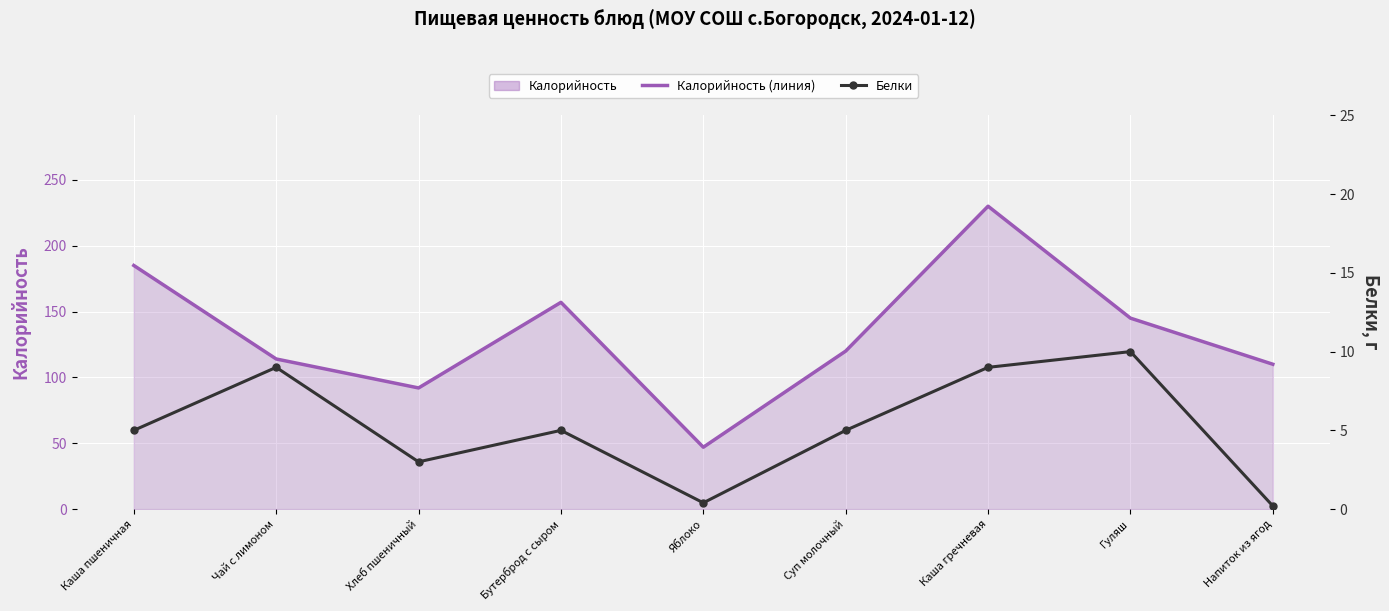

Reading right to left, list all the values displayed in this chart.

Калорийность (линия): Напиток из ягод=110.0	Гуляш=145.0	Каша гречневая=230.0	Суп молочный=120.0	Яблоко=47.0	Бутерброд с сыром=157.0	Хлеб пшеничный=92.0	Чай с лимоном=114.0	Каша пшеничная=185.0
Белки: Напиток из ягод=0.2	Гуляш=10.0	Каша гречневая=9.0	Суп молочный=5.0	Яблоко=0.4	Бутерброд с сыром=5.0	Хлеб пшеничный=3.0	Чай с лимоном=9.0	Каша пшеничная=5.0